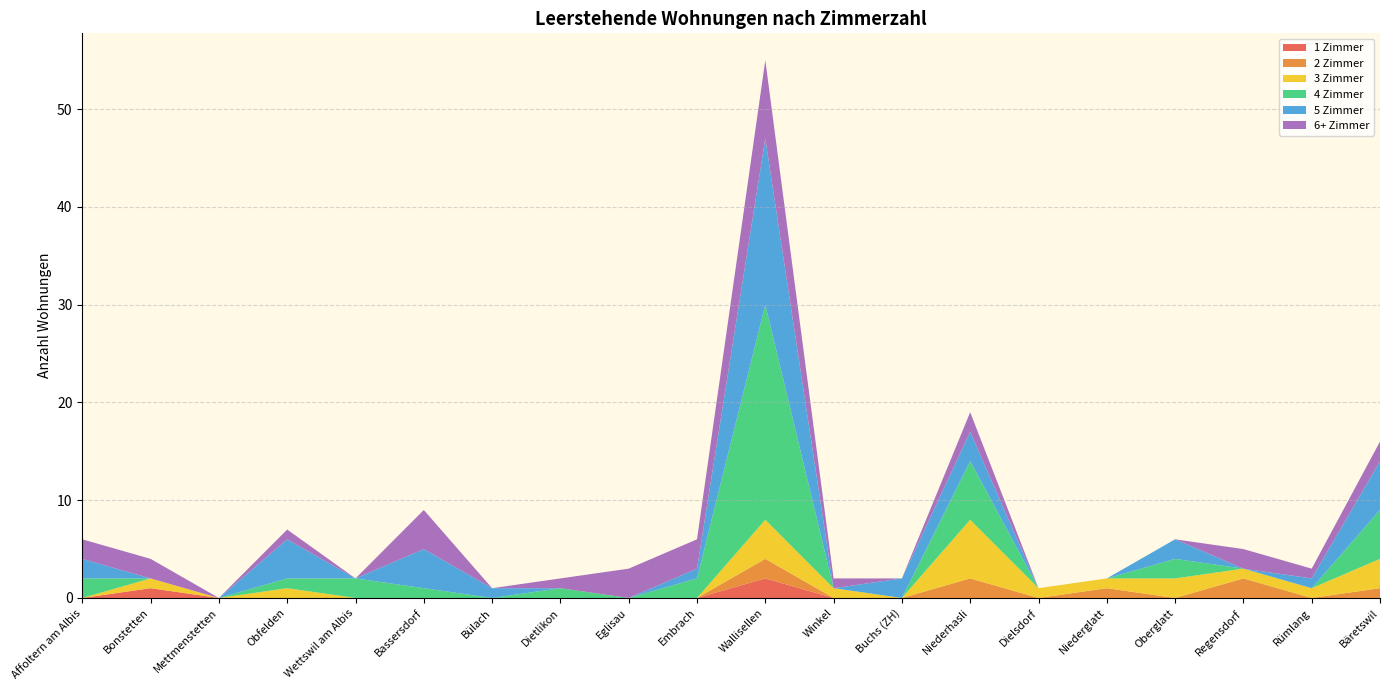

Reading right to left, extract all data points from this chart.

1 Zimmer: Bäretswil=0	Rümlang=0	Regensdorf=0	Oberglatt=0	Niederglatt=0	Dielsdorf=0	Niederhasli=0	Buchs (ZH)=0	Winkel=0	Wallisellen=2	Embrach=0	Eglisau=0	Dietlikon=0	Bülach=0	Bassersdorf=0	Wettswil am Albis=0	Obfelden=0	Mettmenstetten=0	Bonstetten=1	Affoltern am Albis=0
2 Zimmer: Bäretswil=1	Rümlang=0	Regensdorf=2	Oberglatt=0	Niederglatt=1	Dielsdorf=0	Niederhasli=2	Buchs (ZH)=0	Winkel=0	Wallisellen=2	Embrach=0	Eglisau=0	Dietlikon=0	Bülach=0	Bassersdorf=0	Wettswil am Albis=0	Obfelden=0	Mettmenstetten=0	Bonstetten=0	Affoltern am Albis=0
3 Zimmer: Bäretswil=3	Rümlang=1	Regensdorf=1	Oberglatt=2	Niederglatt=1	Dielsdorf=1	Niederhasli=6	Buchs (ZH)=0	Winkel=1	Wallisellen=4	Embrach=0	Eglisau=0	Dietlikon=0	Bülach=0	Bassersdorf=0	Wettswil am Albis=0	Obfelden=1	Mettmenstetten=0	Bonstetten=1	Affoltern am Albis=0
4 Zimmer: Bäretswil=5	Rümlang=0	Regensdorf=0	Oberglatt=2	Niederglatt=0	Dielsdorf=0	Niederhasli=6	Buchs (ZH)=0	Winkel=0	Wallisellen=22	Embrach=2	Eglisau=0	Dietlikon=1	Bülach=0	Bassersdorf=1	Wettswil am Albis=2	Obfelden=1	Mettmenstetten=0	Bonstetten=0	Affoltern am Albis=2
5 Zimmer: Bäretswil=5	Rümlang=1	Regensdorf=0	Oberglatt=2	Niederglatt=0	Dielsdorf=0	Niederhasli=3	Buchs (ZH)=2	Winkel=0	Wallisellen=17	Embrach=1	Eglisau=0	Dietlikon=0	Bülach=1	Bassersdorf=4	Wettswil am Albis=0	Obfelden=4	Mettmenstetten=0	Bonstetten=0	Affoltern am Albis=2
6+ Zimmer: Bäretswil=2	Rümlang=1	Regensdorf=2	Oberglatt=0	Niederglatt=0	Dielsdorf=0	Niederhasli=2	Buchs (ZH)=0	Winkel=1	Wallisellen=8	Embrach=3	Eglisau=3	Dietlikon=1	Bülach=0	Bassersdorf=4	Wettswil am Albis=0	Obfelden=1	Mettmenstetten=0	Bonstetten=2	Affoltern am Albis=2